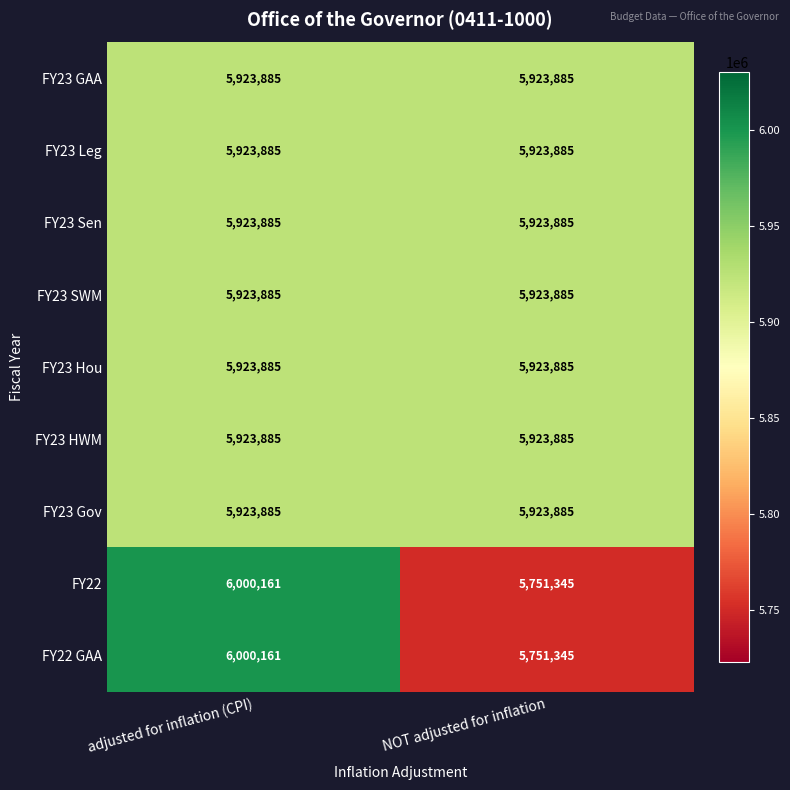

What is the difference between the highest and lowest values at NOT adjusted for inflation?

172540